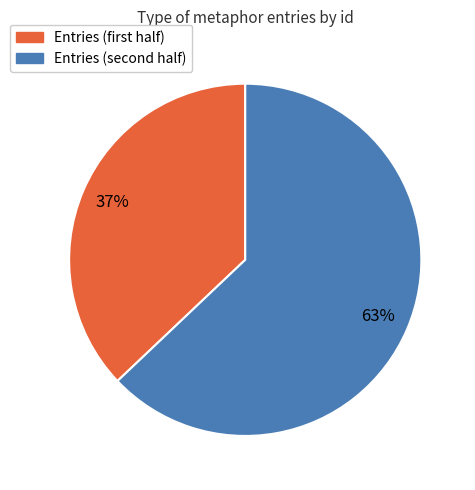

Is there any slice that represents more than half of the pie?

Yes